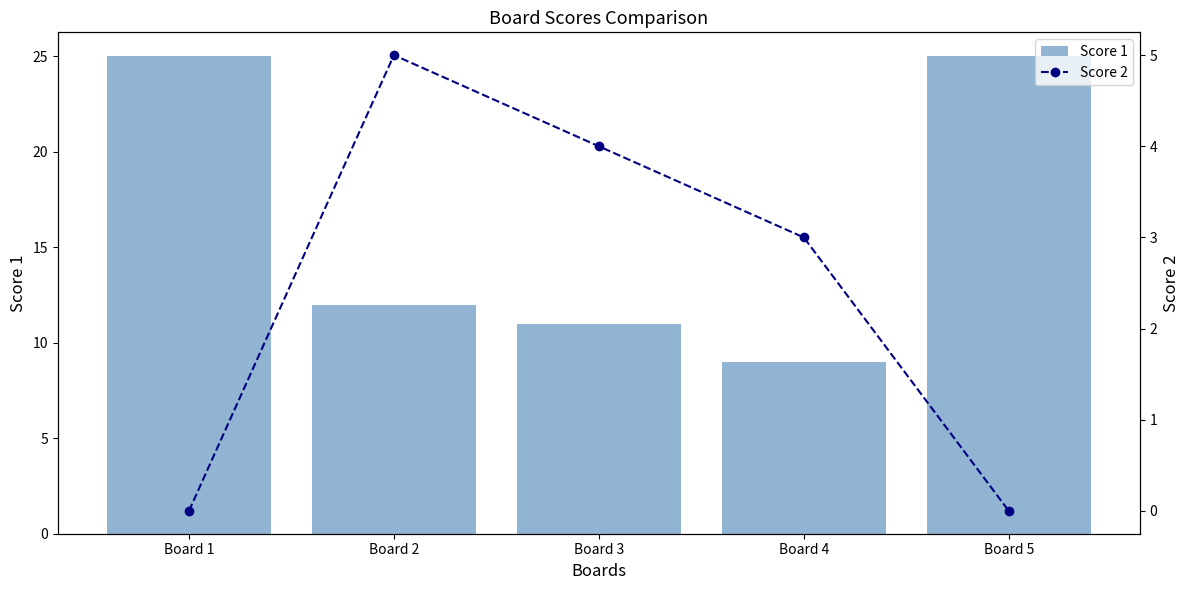

What is the sum of all Score 1 values?

82